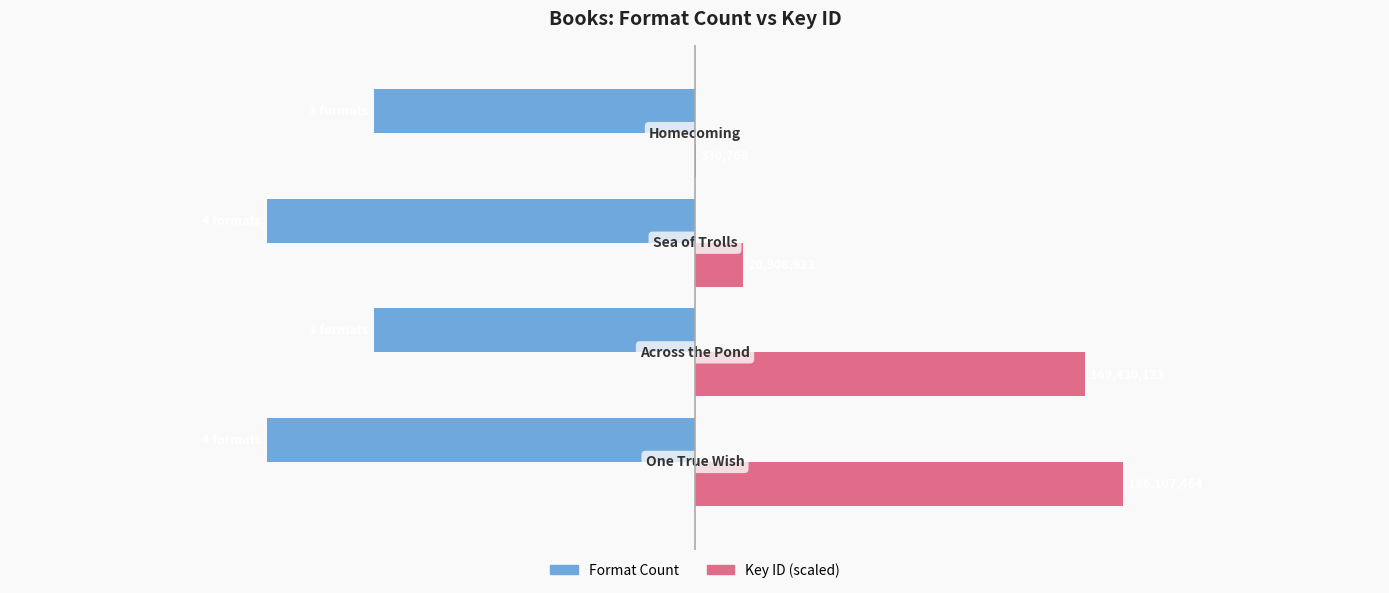

What are all the series names shown in the legend?

Format Count, Key ID (scaled)